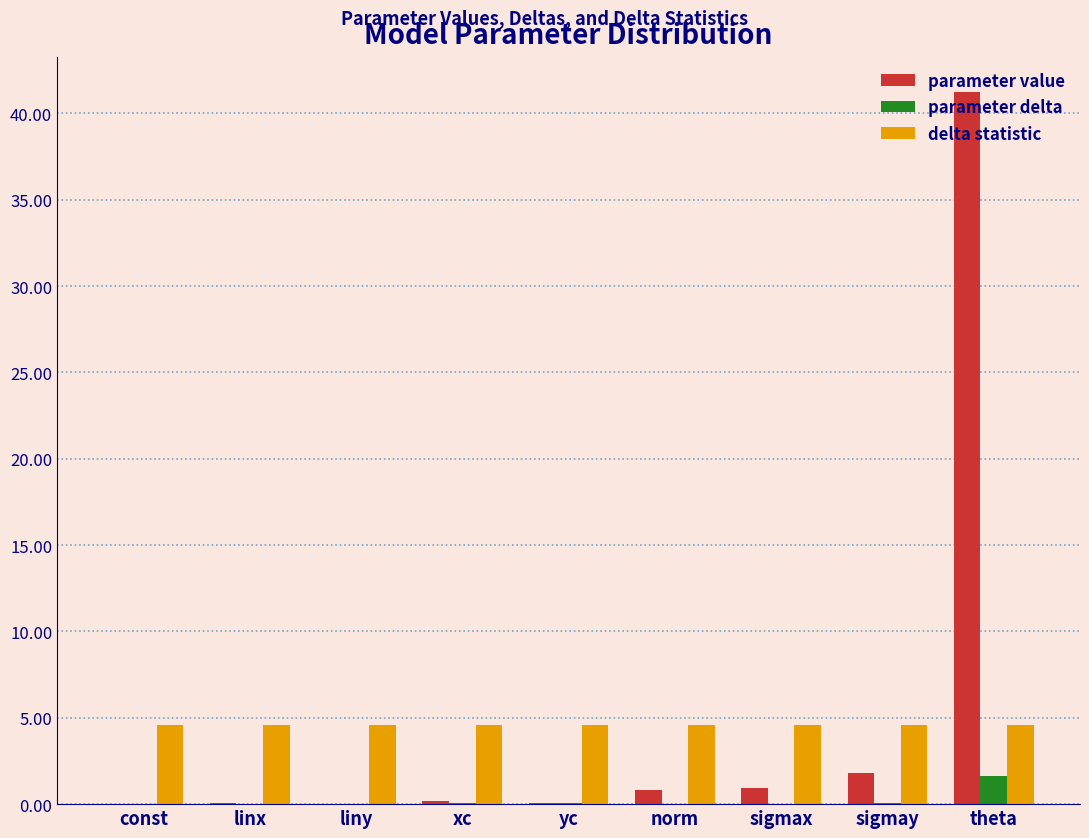

Is it true that delta statistic equals 7.3 at xc?

False